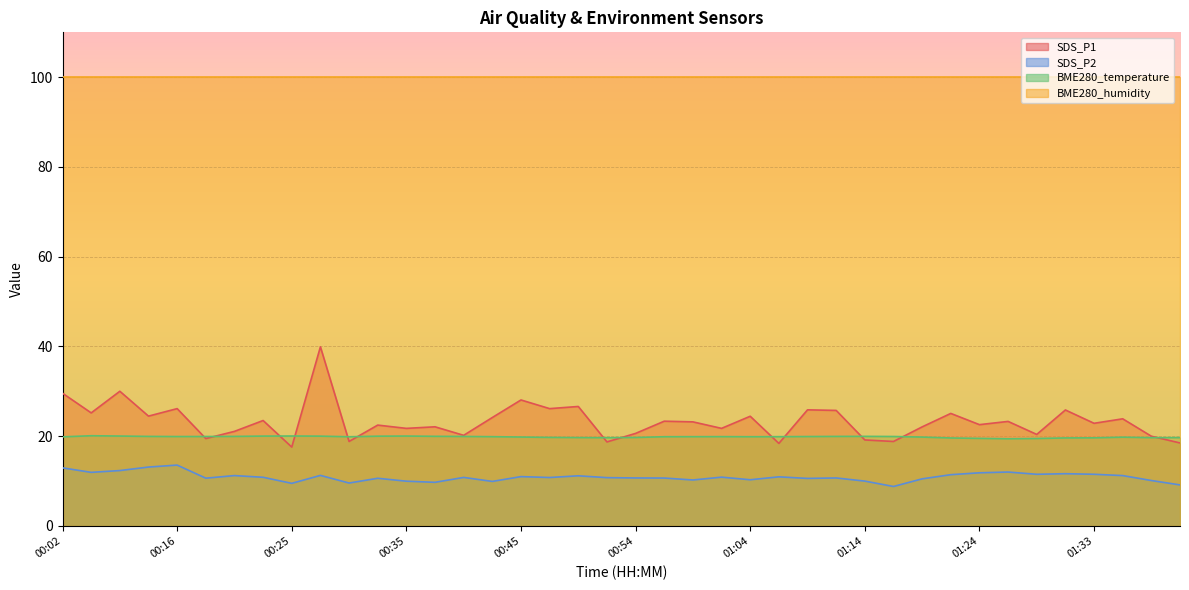

What is the value of the BME280_temperature point at the 16th from the left?

19.9